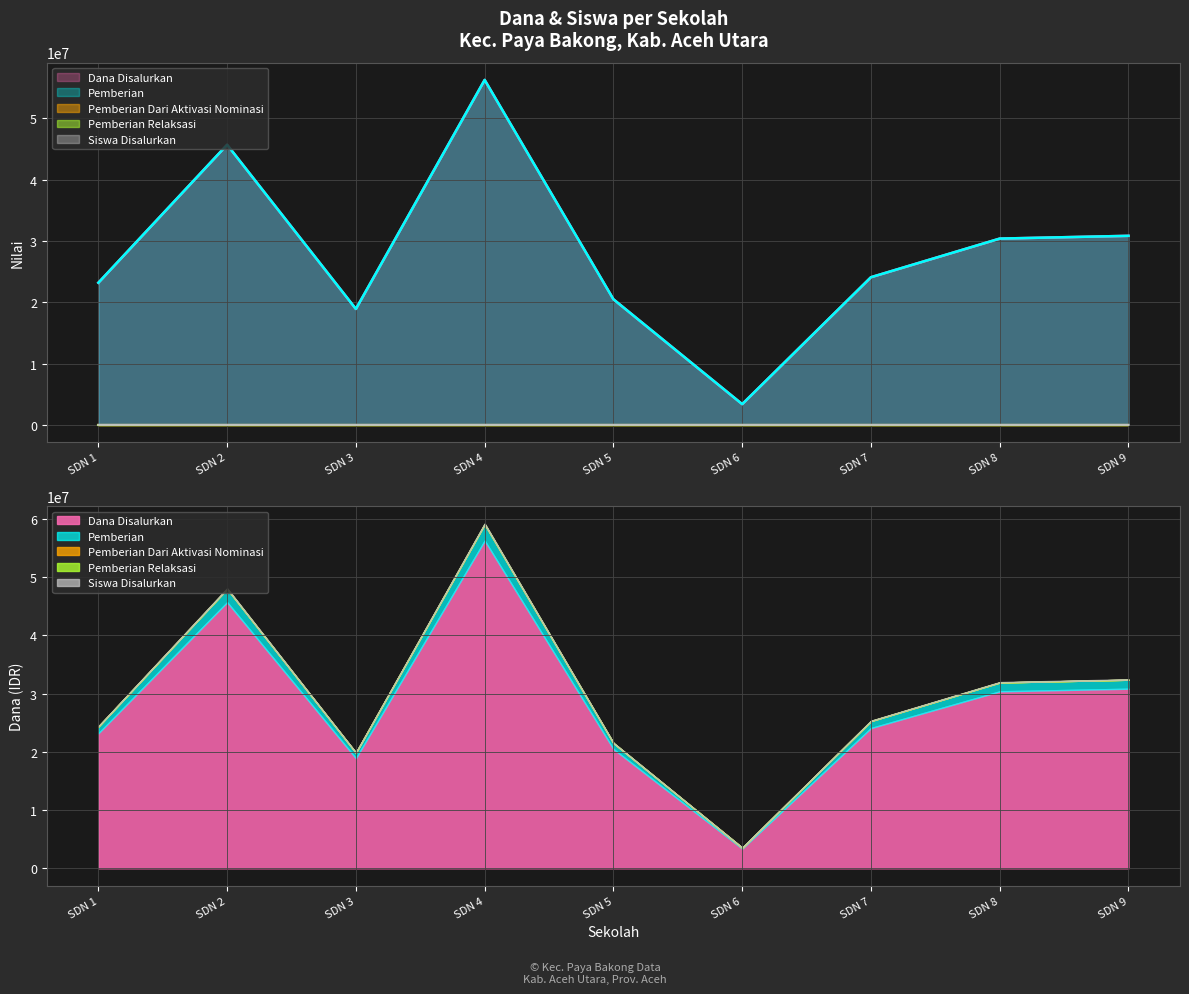

Is it true that Siswa Disalurkan equals 20 at SDN 3?

False